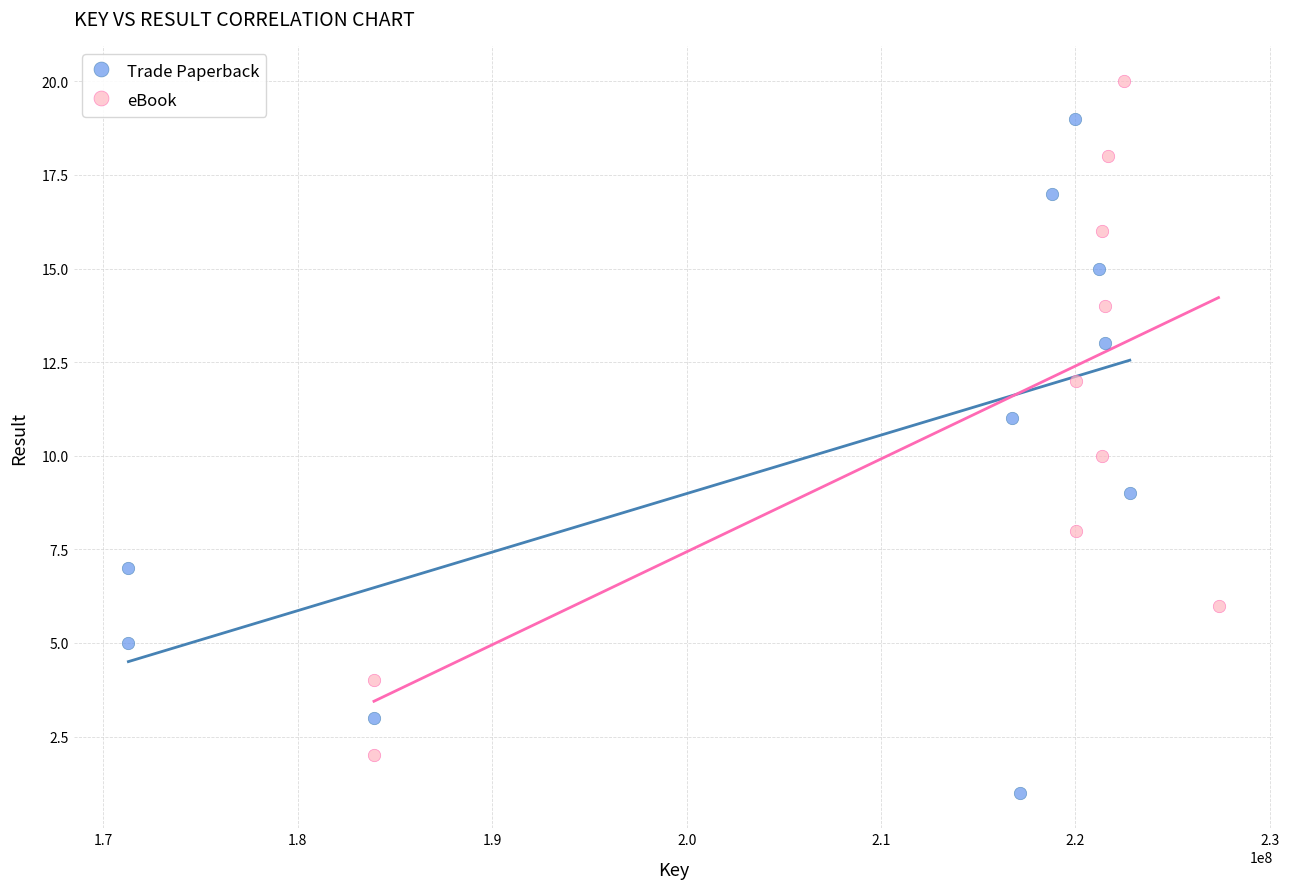

Which series contains the lowest Y value?

Trade Paperback